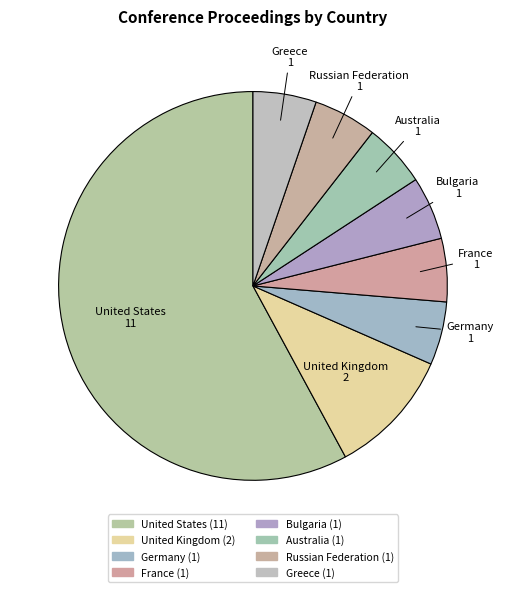

How much of the chart is everything except Germany?

94.7%